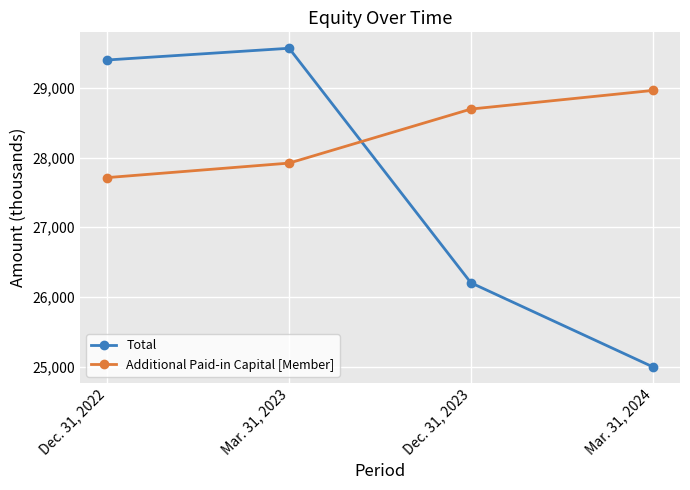

What is the approximate value of Total at Mar. 31, 2023?

29567